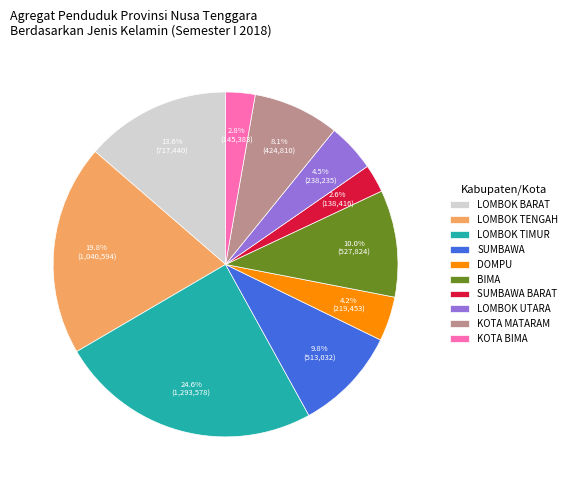

Between LOMBOK UTARA and BIMA, which is larger?

BIMA